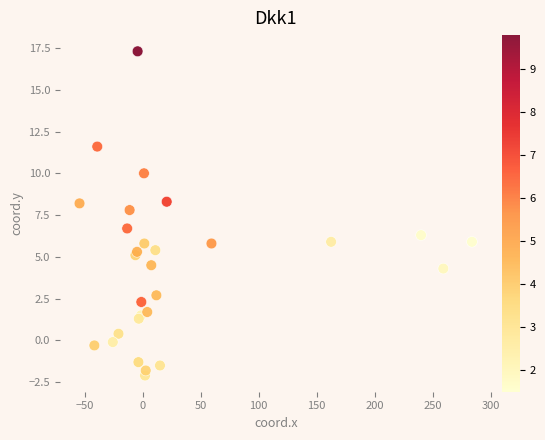

What Y value in the scatter plot is closest to 7?

6.7